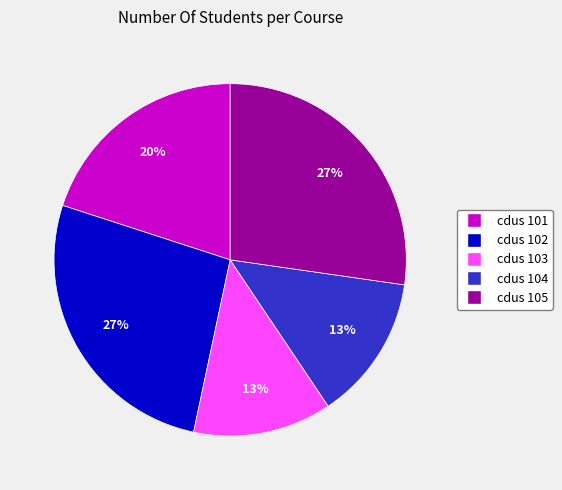

Is it true that cdus 101 is 20% of the pie?

True